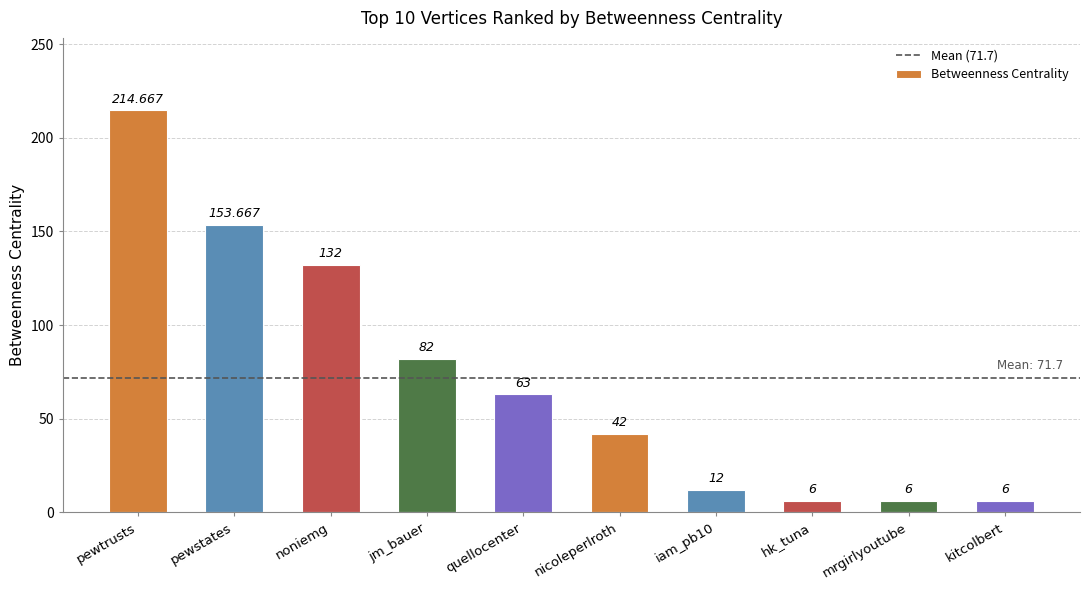

Count the number of data series in this chart.

1